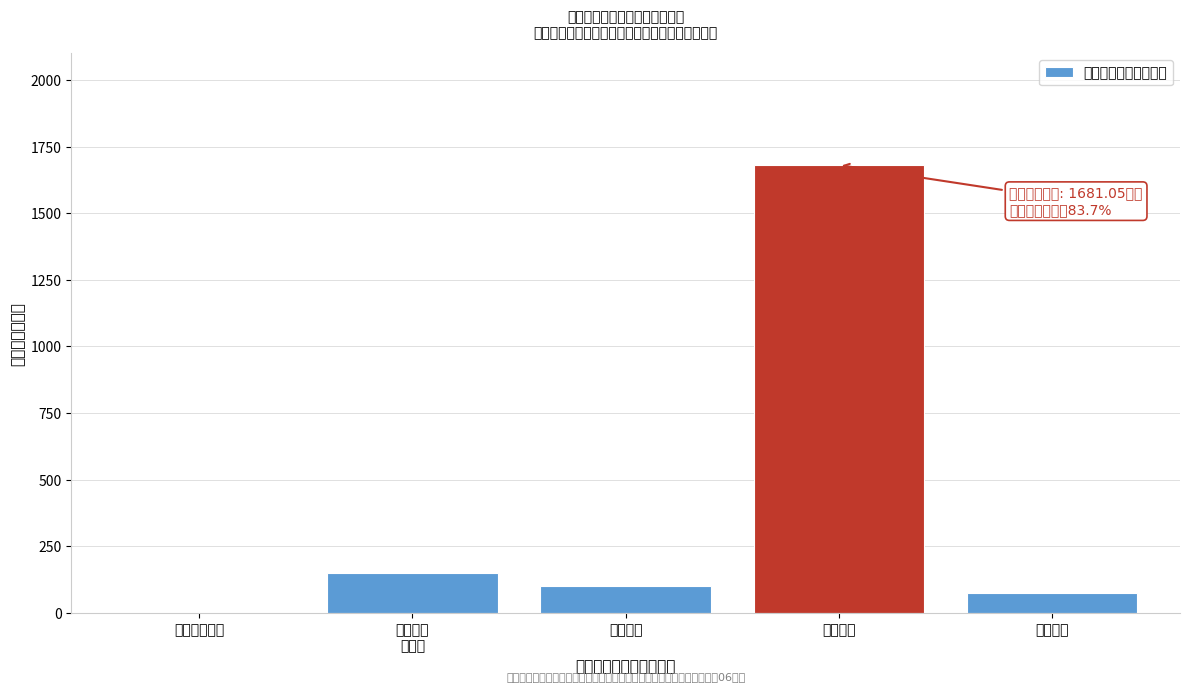

What is the sum of the values at 一般公共服务 and 住房保障?

75.8